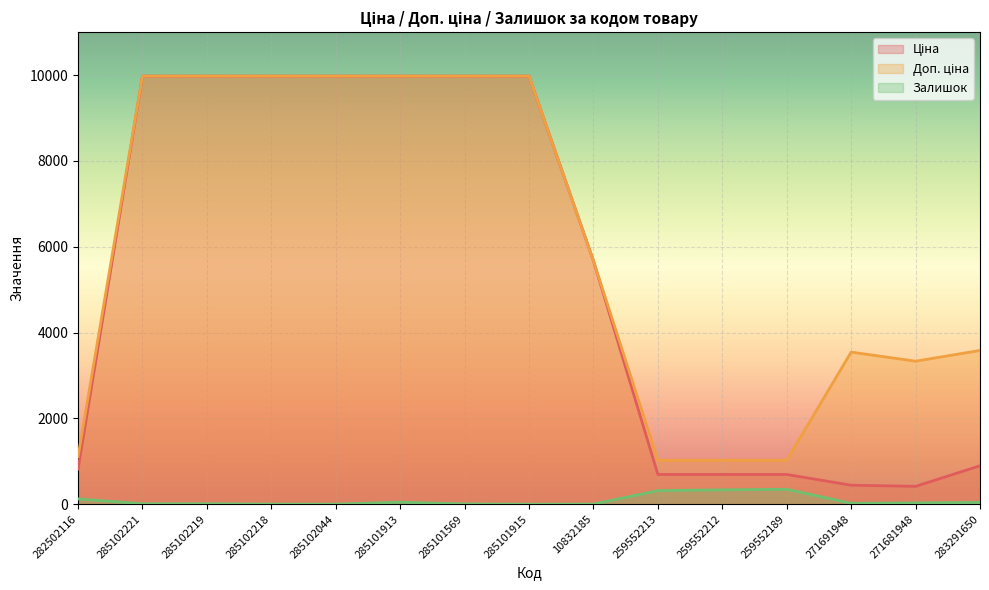

Which category has the lowest value in the Доп. ціна series?

259552213